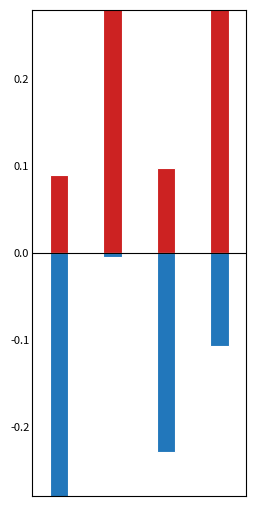

What is the sum of the transactionShares values at 0 and 3?

0.4